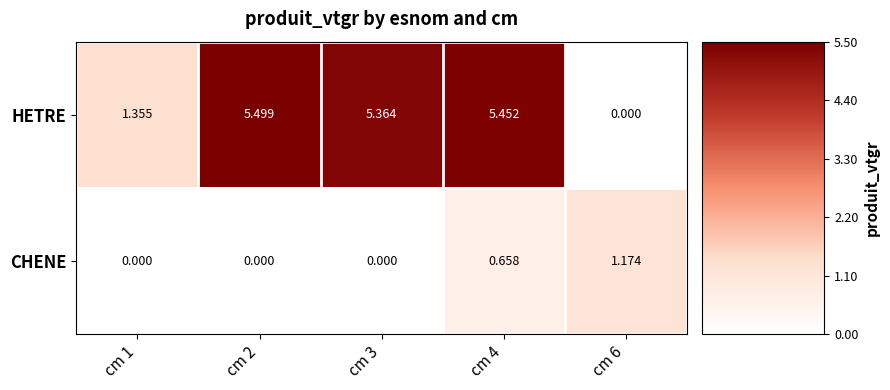

Which series has the largest total across all categories?

HETRE